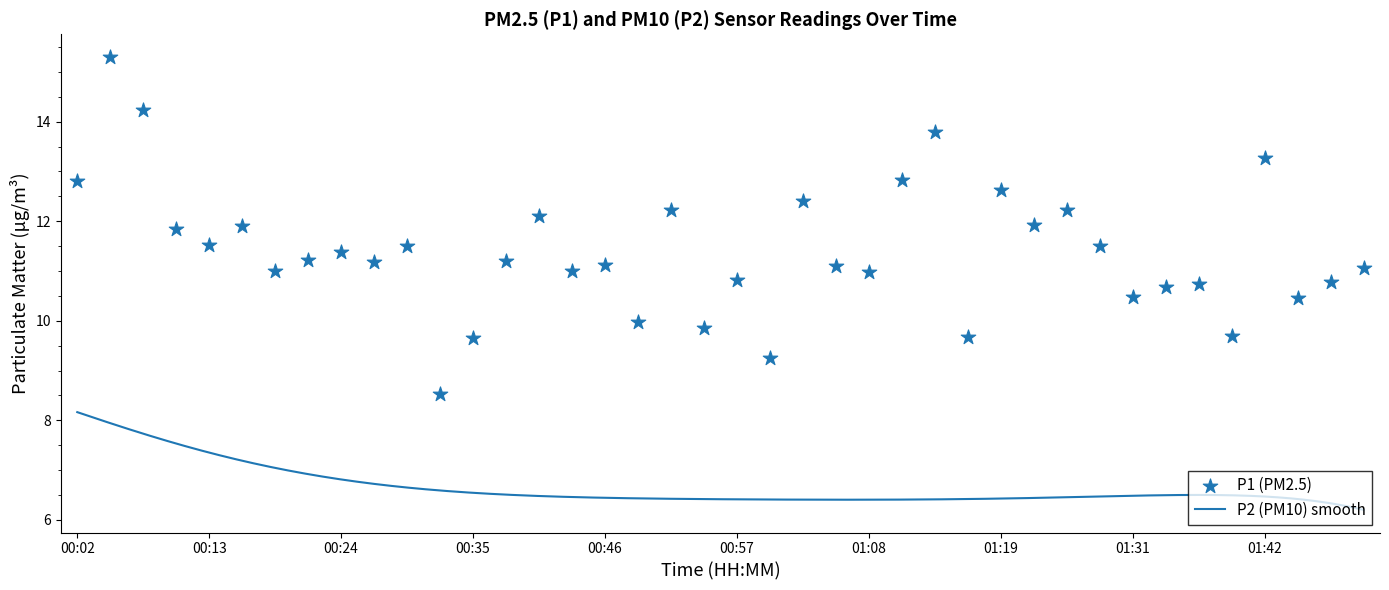

Approximately how many times larger is the value at 01:44 compared to 01:39?

1.1